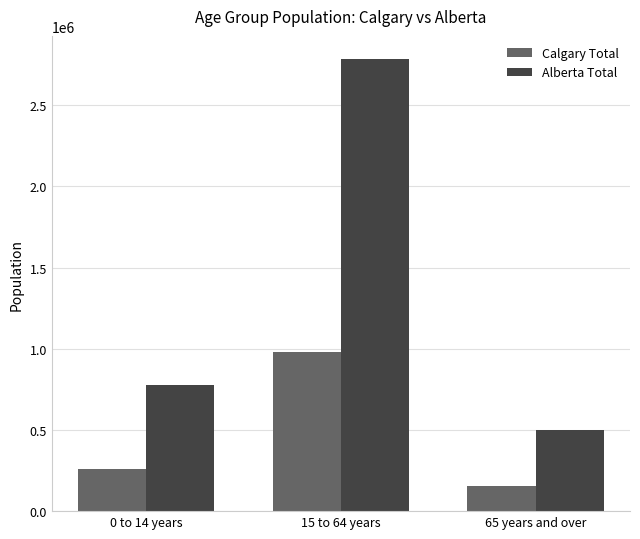

What is the spread (max minus min) of values at 0 to 14 years?

517700